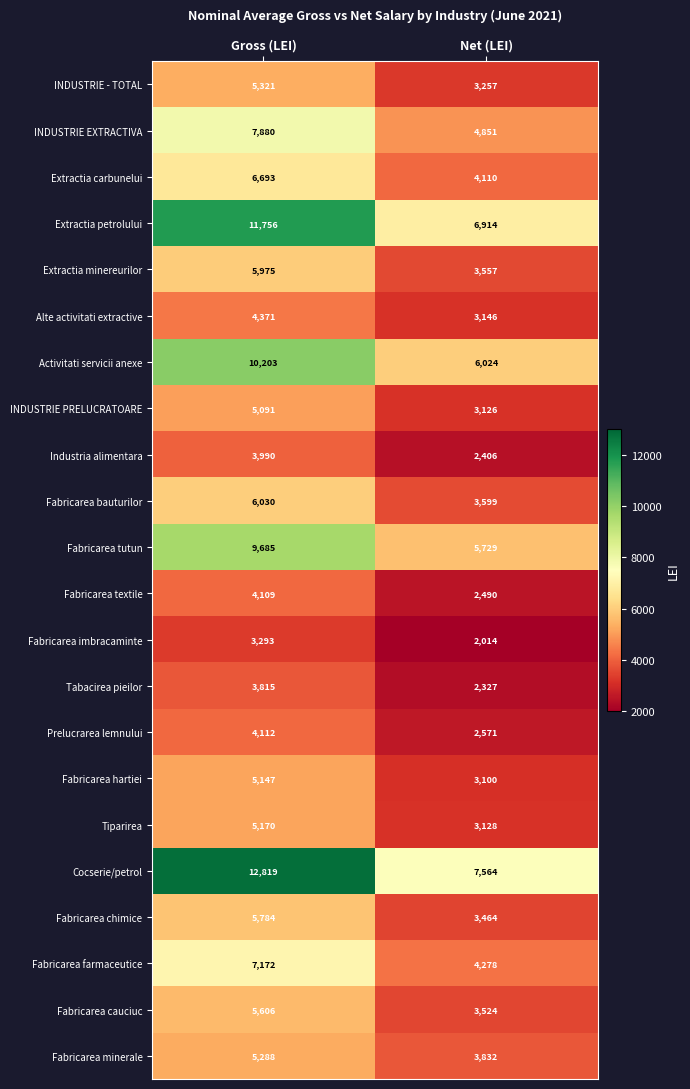

The INDUSTRIE - TOTAL series shows 3257 at Net (LEI). True or false?

True